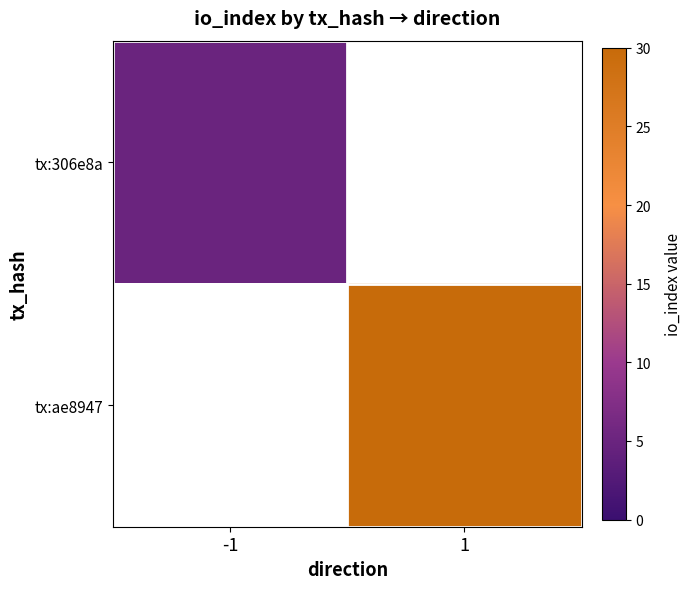

The tx:306e8a series shows 3.4 at -1. True or false?

False